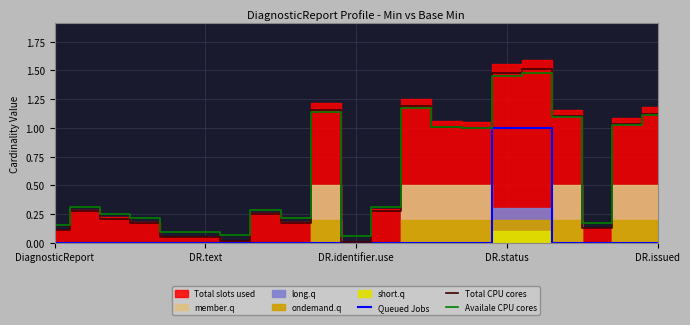

Does the chart display data point markers on the line(s)?

No